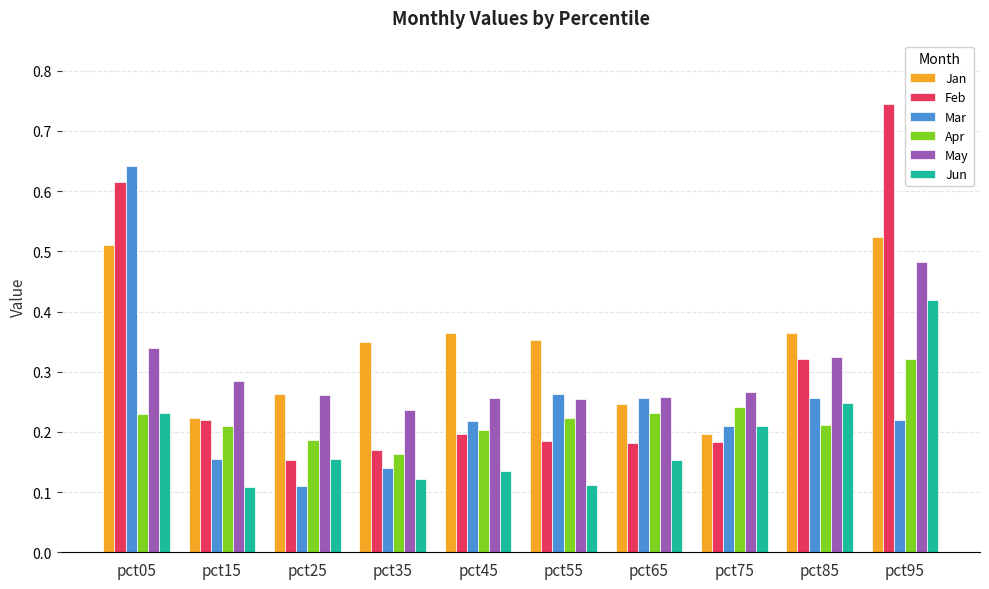

True or false: Jan has a value of 0.1 at pct35.

False